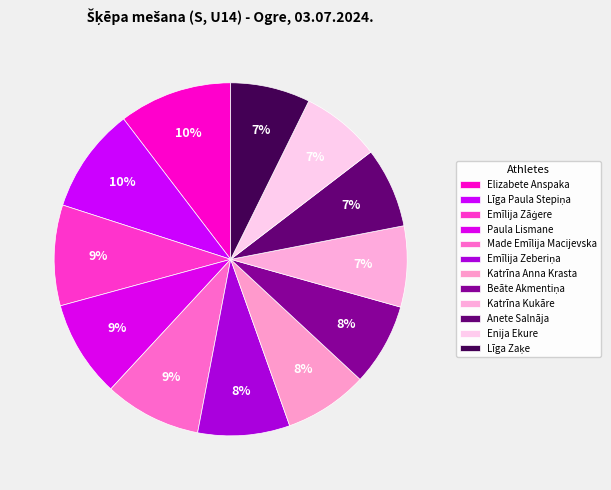

What portion of the pie excludes Paula Lismane?

91.1%